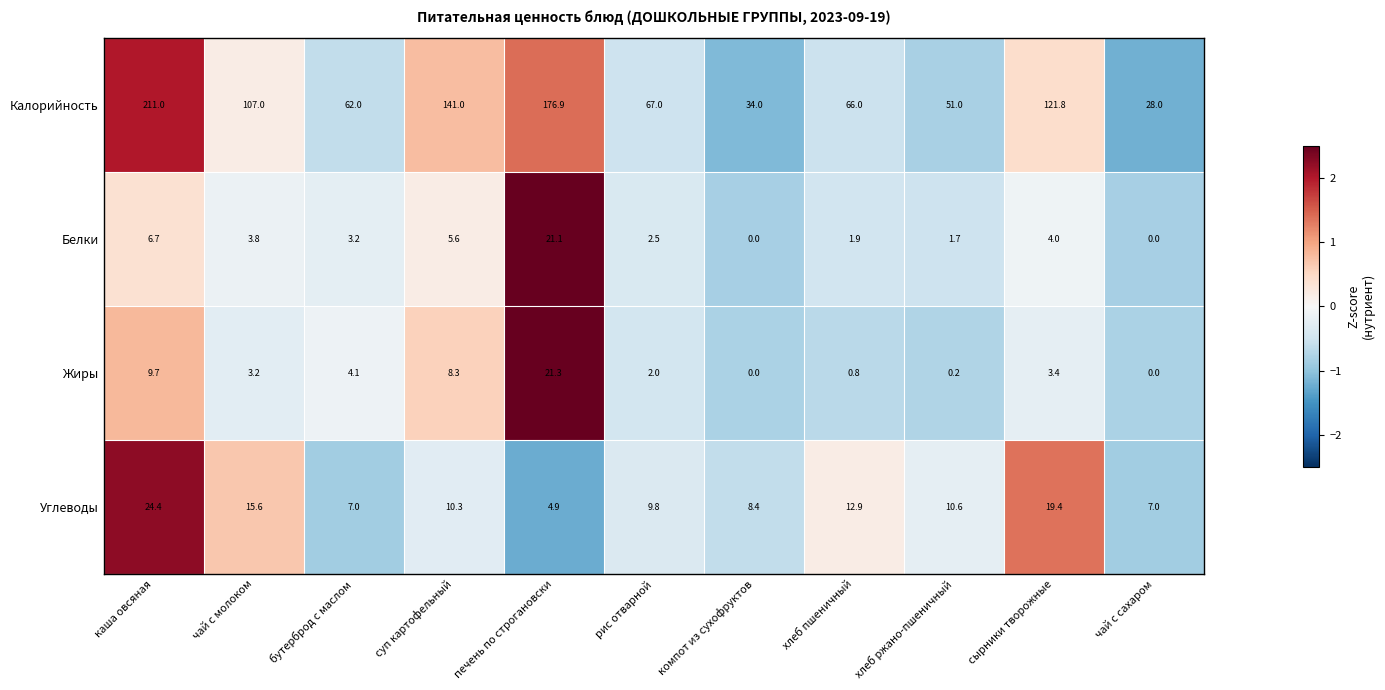

Which series changed the most between печень по строгановски and хлеб ржано-пшеничный?

Калорийность